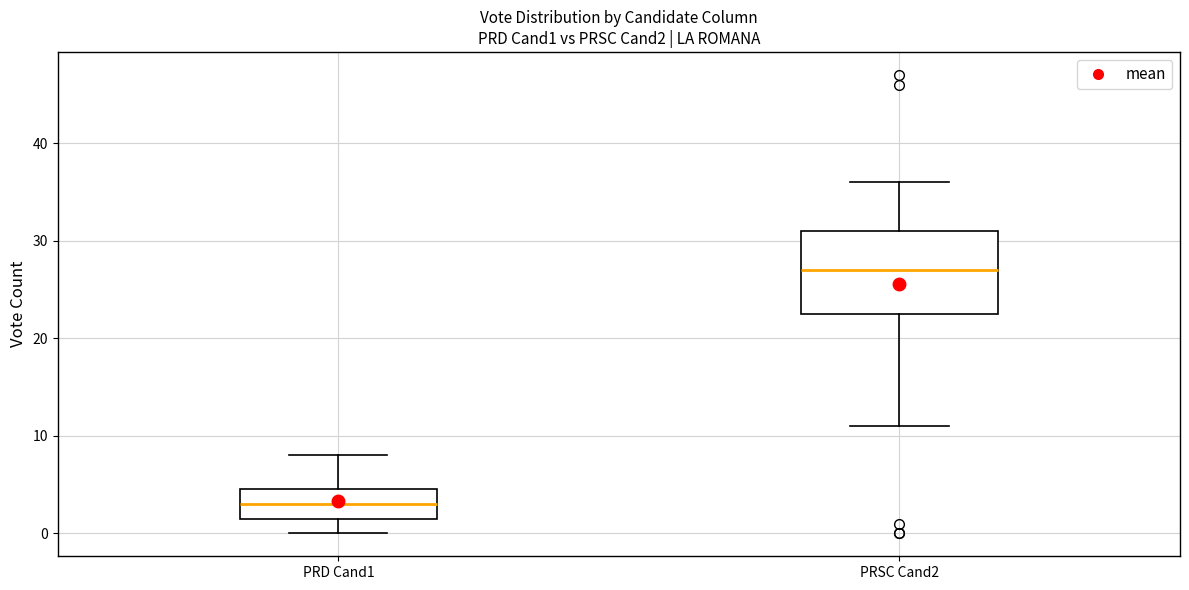

Reading left to right, transcribe this box plot: for each box, give where its median line is, the range the box spans, and where its two whiskers end, as read against the y-axis. The values are not printed on the chart, so give them approximately, as read against the axis.

PRD Cand1: median 3, box 2 to 5, whiskers 0 to 8
PRSC Cand2: median 27, box 23 to 31, whiskers 11 to 36